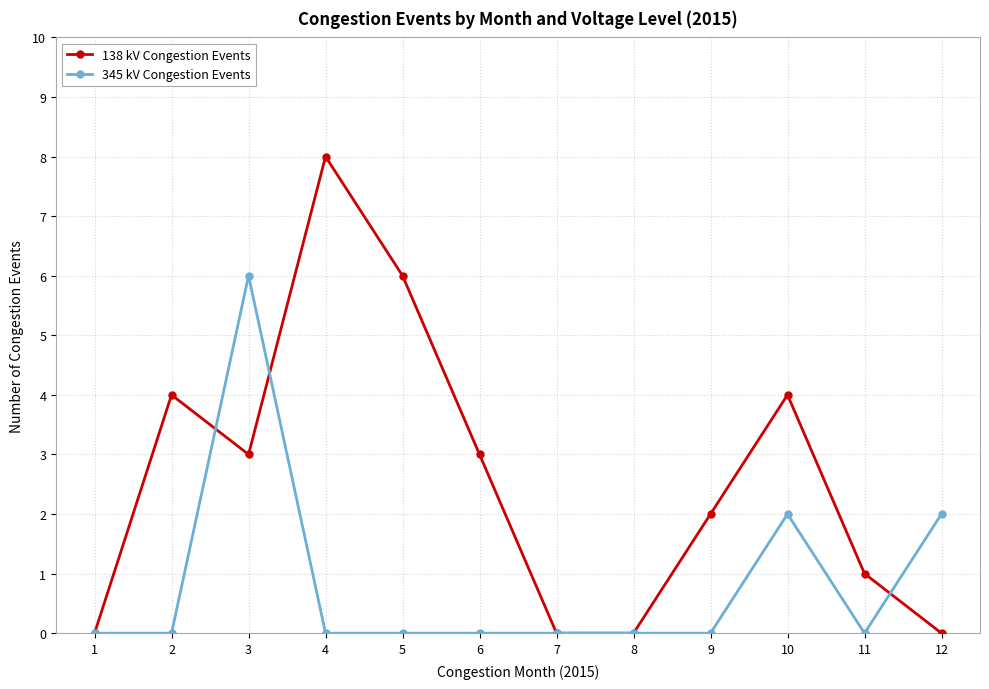

Reading left to right, what are all the values shown in this chart?

138 kV Congestion Events: 0	4	3	8	6	3	0	0	2	4	1	0
345 kV Congestion Events: 0	0	6	0	0	0	0	0	0	2	0	2